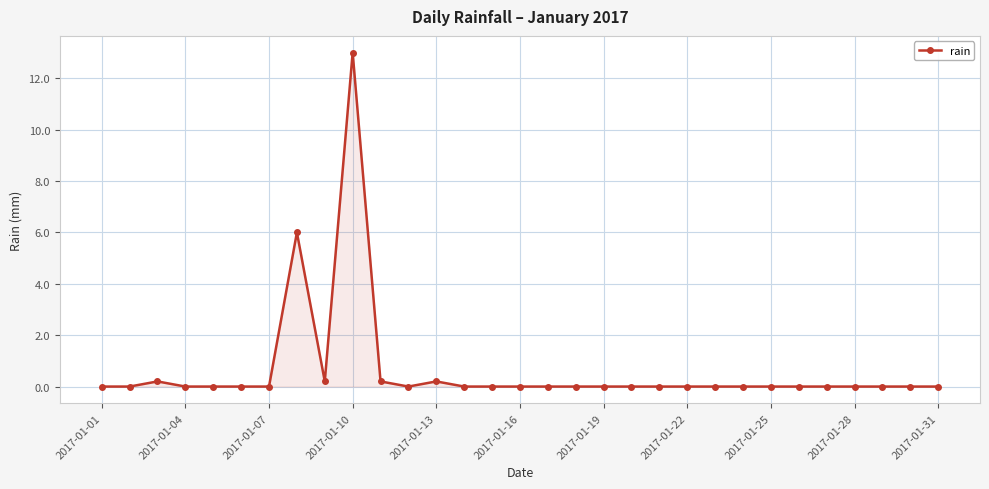

What is the difference between the second highest and second lowest values?

6.0